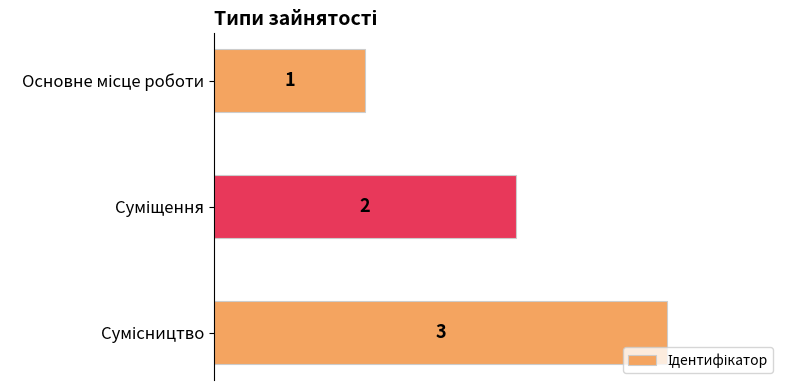

How many values are between 1 and 3?

3